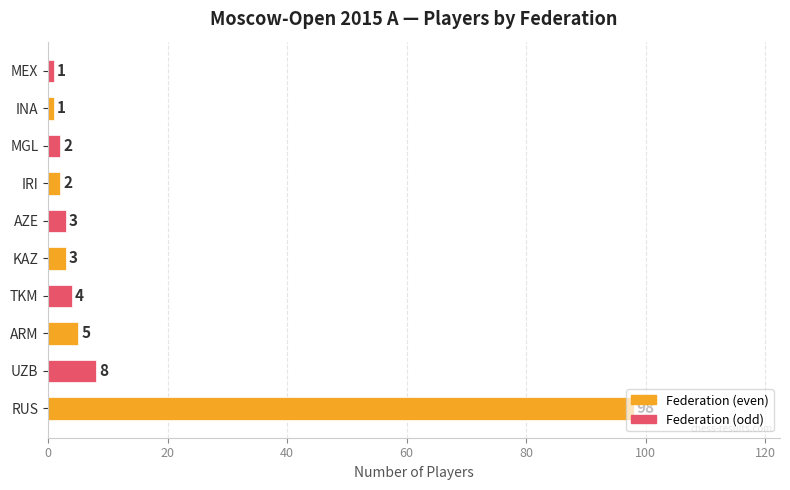

At which category does the chart reach its peak across all series?

RUS